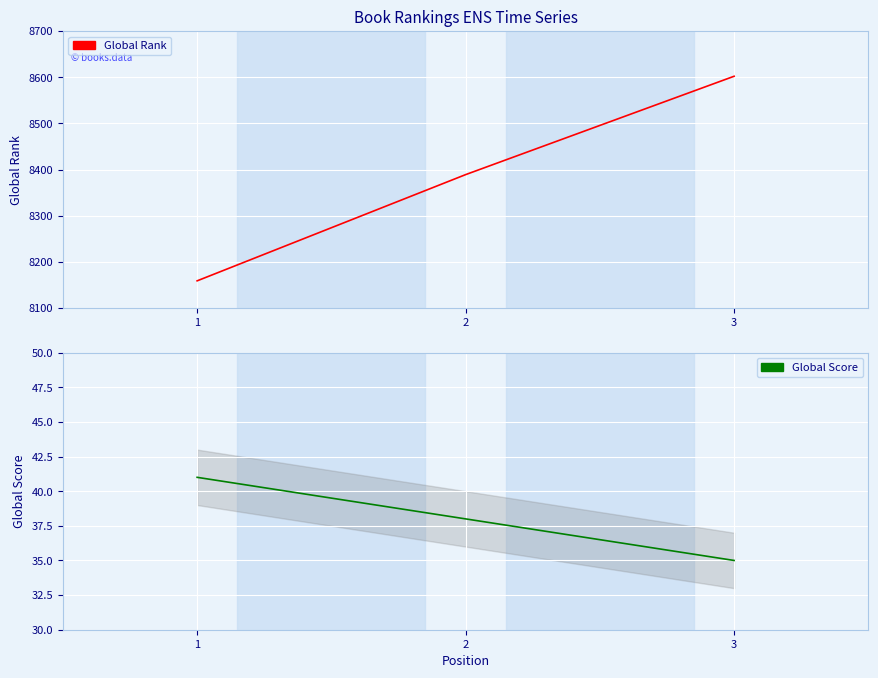

Read the Global Rank value at 2.

8389